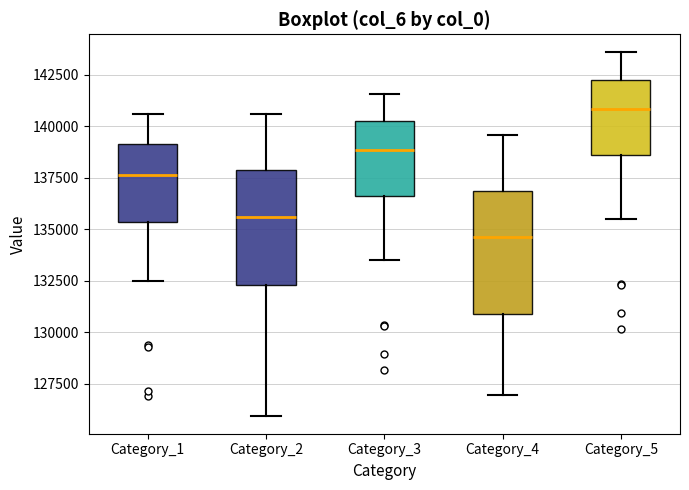

Where is the upper edge of the box for Category_4 on the y-axis? The values are not printed on the chart, so give them approximately, as read against the axis.

137000